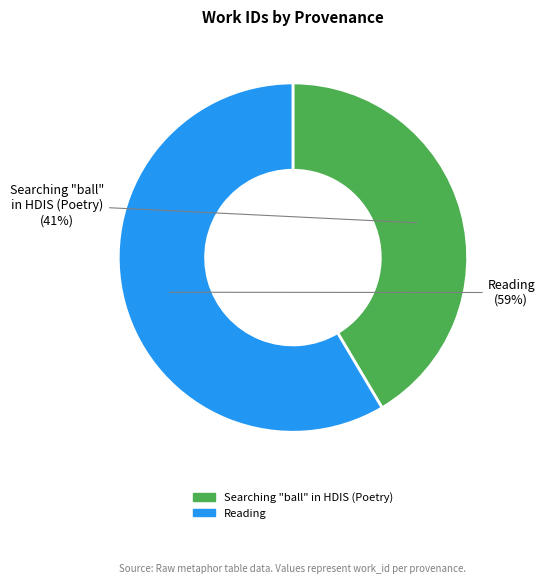

What percentage is the Reading slice, to the nearest percent?

59%